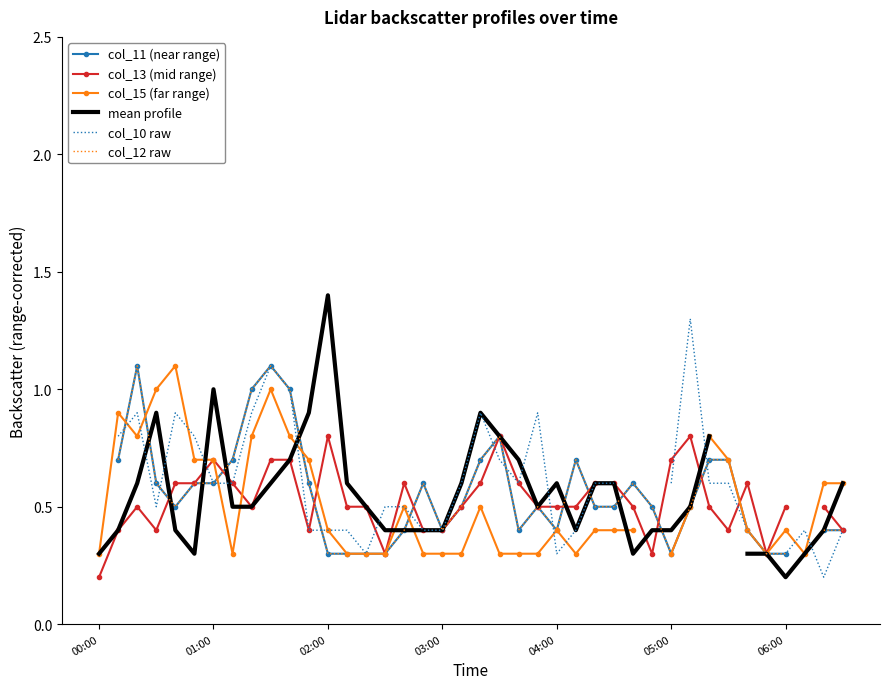

What is the value of the col_12 raw point at the 21st from the left?

0.7